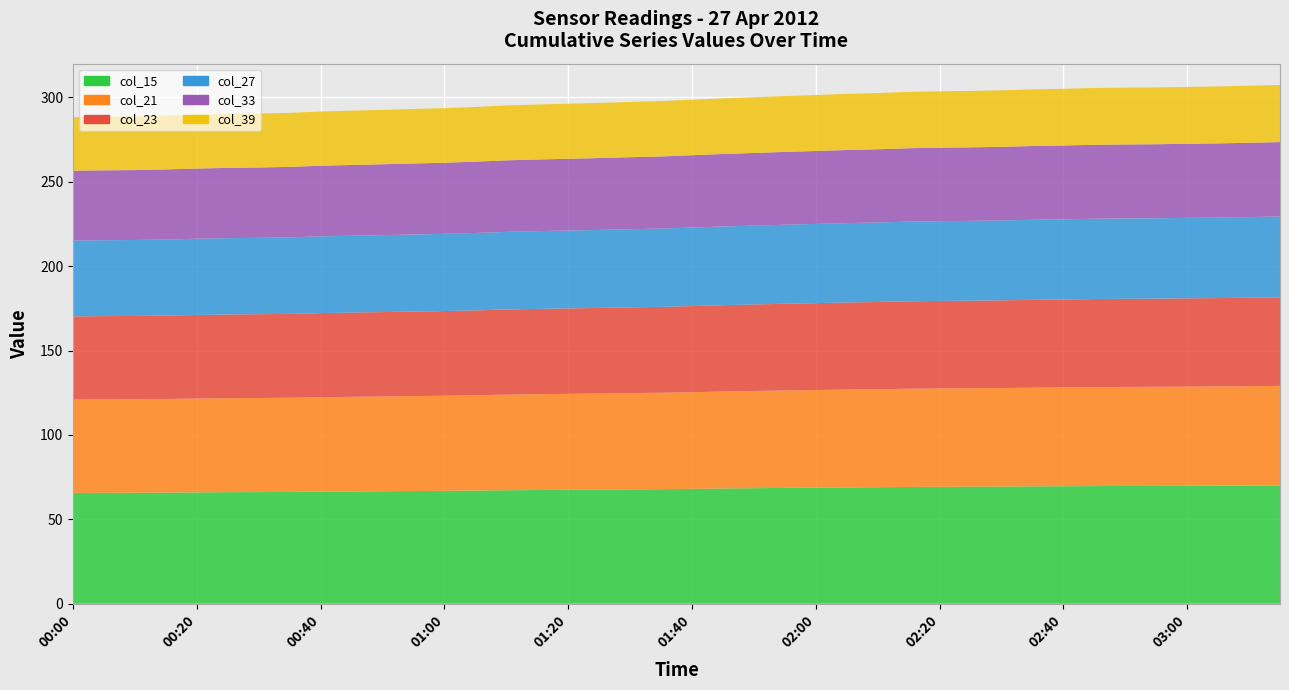

Reading right to left, extract all data points from this chart.

col_15: 70.1	70.0	69.9	69.9	69.8	69.8	69.7	69.6	69.6	69.4	69.4	69.3	69.2	69.1	68.9	68.8	68.6	68.5	68.3	68.1	67.9	67.8	67.6	67.5	67.4	67.2	67.1	66.9	66.8	66.7	66.5	66.4	66.3	66.2	66.1	66.0	65.9	65.8	65.7	65.7
col_21: 59.0	58.9	58.8	58.8	58.7	58.7	58.6	58.5	58.5	58.4	58.3	58.3	58.2	58.1	58.0	57.8	57.7	57.6	57.5	57.3	57.1	57.0	56.9	56.8	56.8	56.6	56.5	56.3	56.2	56.1	56.1	56.0	55.8	55.7	55.7	55.6	55.5	55.4	55.4	55.3
col_23: 52.5	52.4	52.4	52.3	52.2	52.2	52.2	52.1	52.0	52.0	51.9	51.9	51.8	51.7	51.6	51.5	51.4	51.3	51.2	51.0	50.9	50.8	50.7	50.6	50.5	50.4	50.3	50.2	50.1	50.0	49.9	49.8	49.7	49.6	49.6	49.5	49.4	49.4	49.3	49.3
col_27: 47.9	47.8	47.7	47.7	47.6	47.6	47.6	47.5	47.4	47.3	47.3	47.3	47.2	47.1	47.0	46.9	46.8	46.7	46.6	46.5	46.4	46.3	46.2	46.1	46.1	46.0	45.9	45.8	45.7	45.6	45.5	45.5	45.3	45.3	45.2	45.2	45.1	45.0	45.0	44.9
col_33: 44.1	44.0	43.9	43.9	43.9	43.8	43.8	43.8	43.7	43.6	43.6	43.5	43.5	43.4	43.3	43.2	43.1	43.0	43.0	42.8	42.7	42.7	42.6	42.5	42.4	42.4	42.2	42.1	42.1	42.0	41.9	41.9	41.7	41.7	41.7	41.6	41.5	41.4	41.4	41.4
col_39: 33.9	33.8	33.7	33.7	33.7	33.7	33.6	33.6	33.5	33.5	33.4	33.4	33.4	33.3	33.2	33.2	33.1	33.0	33.0	32.9	32.8	32.7	32.7	32.6	32.6	32.5	32.4	32.3	32.3	32.2	32.2	32.1	32.0	32.0	31.9	31.9	31.8	31.8	31.8	31.7